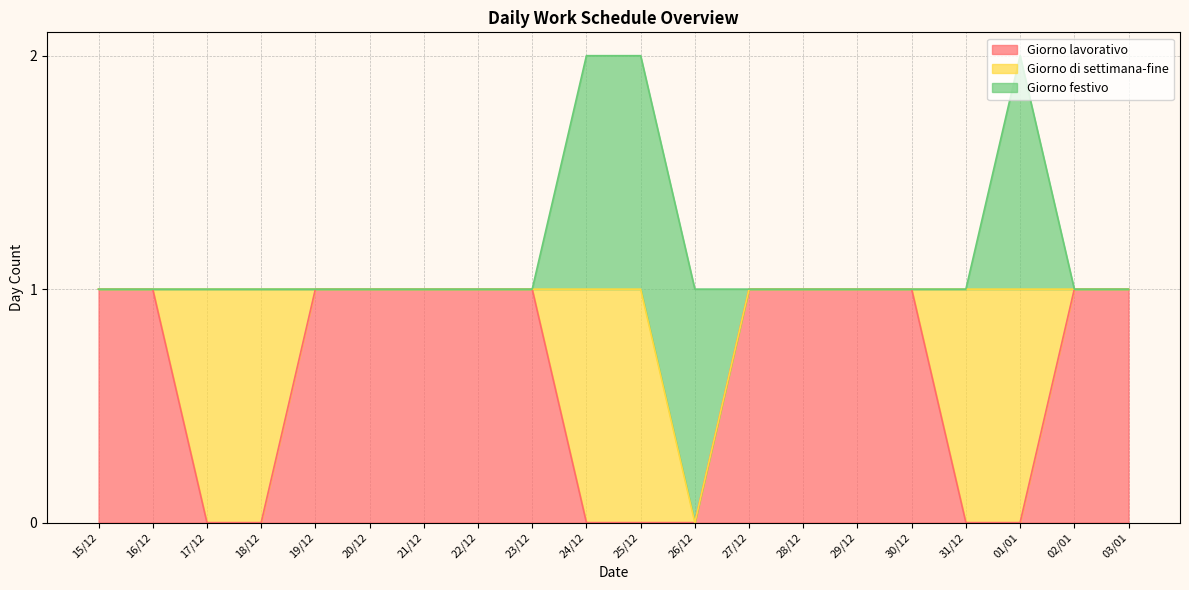

Rank the categories by Giorno festivo value from highest to lowest.

24/12, 25/12, 26/12, 01/01, 15/12, 16/12, 17/12, 18/12, 19/12, 20/12, 21/12, 22/12, 23/12, 27/12, 28/12, 29/12, 30/12, 31/12, 02/01, 03/01